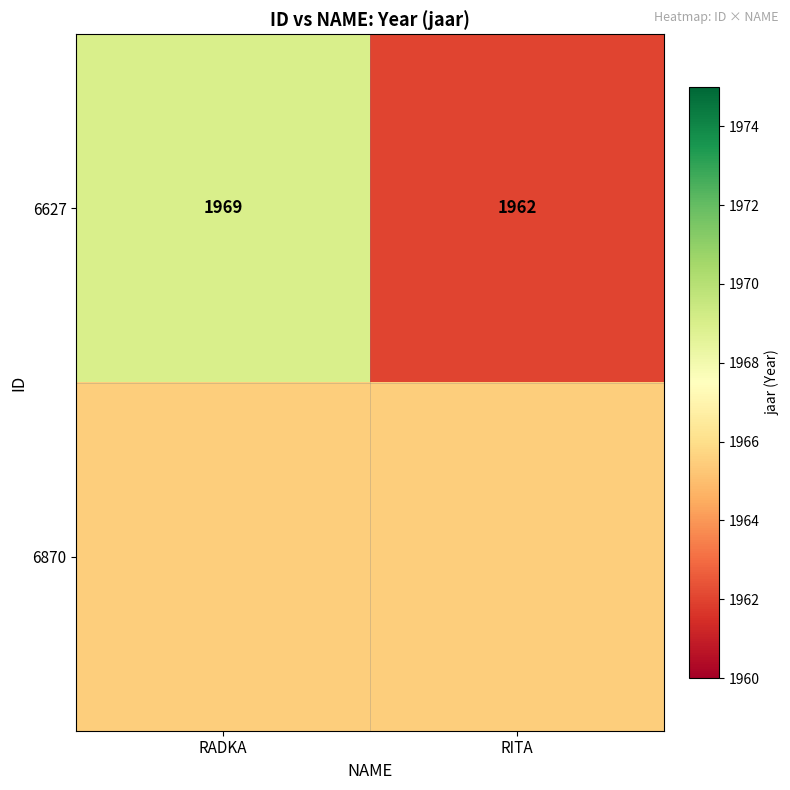

At which label is 6627 closest to 1965?

RITA